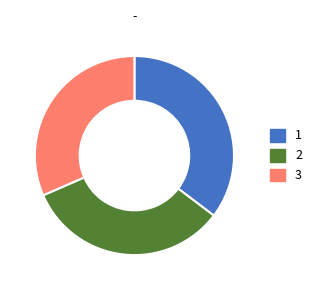

Is it true that 2 is 33% of the pie?

True